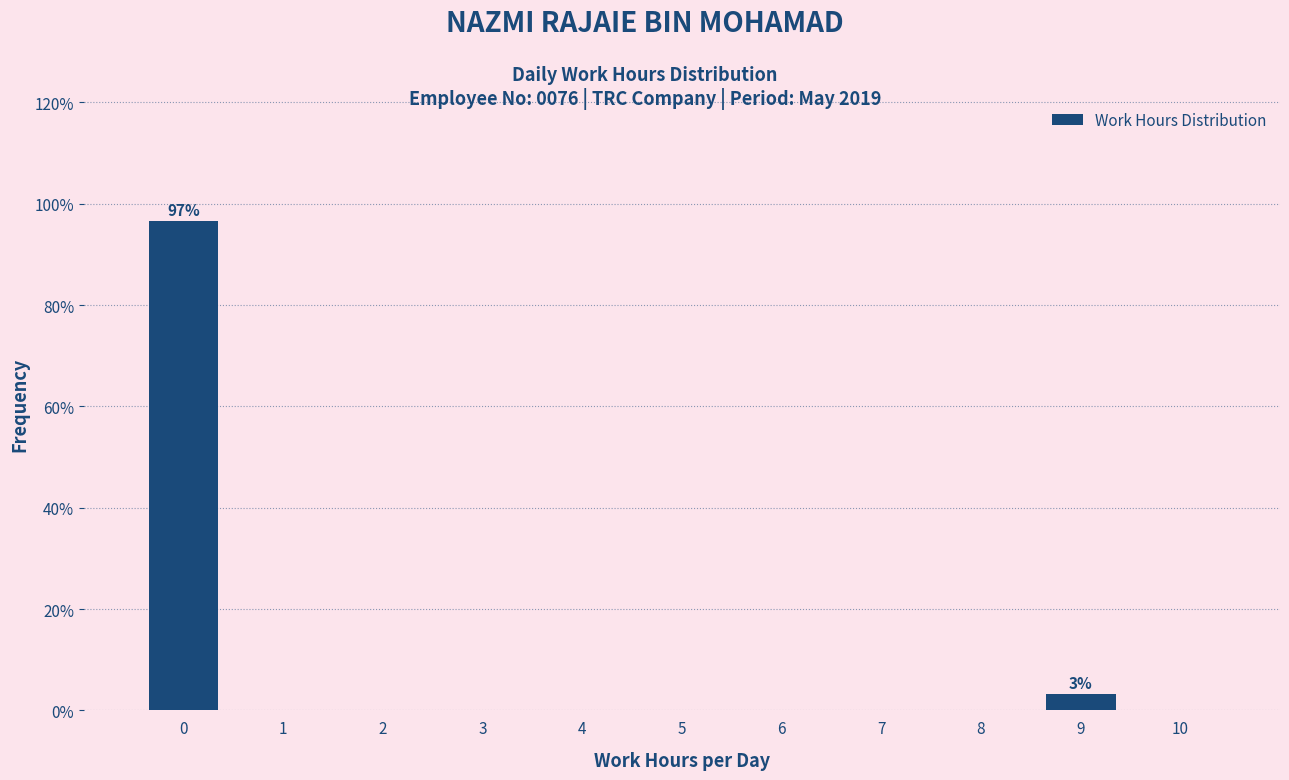

Reading left to right, extract all data points from this chart.

0=96.7	1=0.0	2=0.0	3=0.0	4=0.0	5=0.0	6=0.0	7=0.0	8=0.0	9=3.3	10=0.0